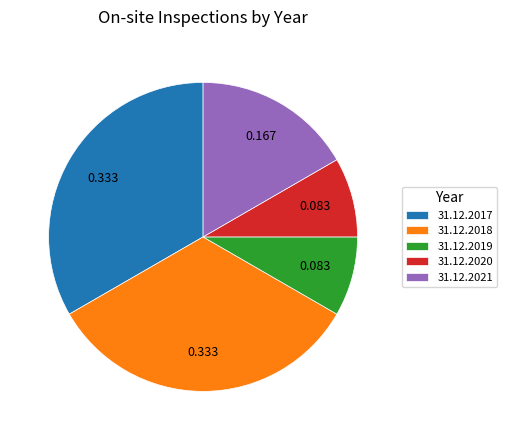

Combined, do 31.12.2018 and 31.12.2020 account for over 50%?

No